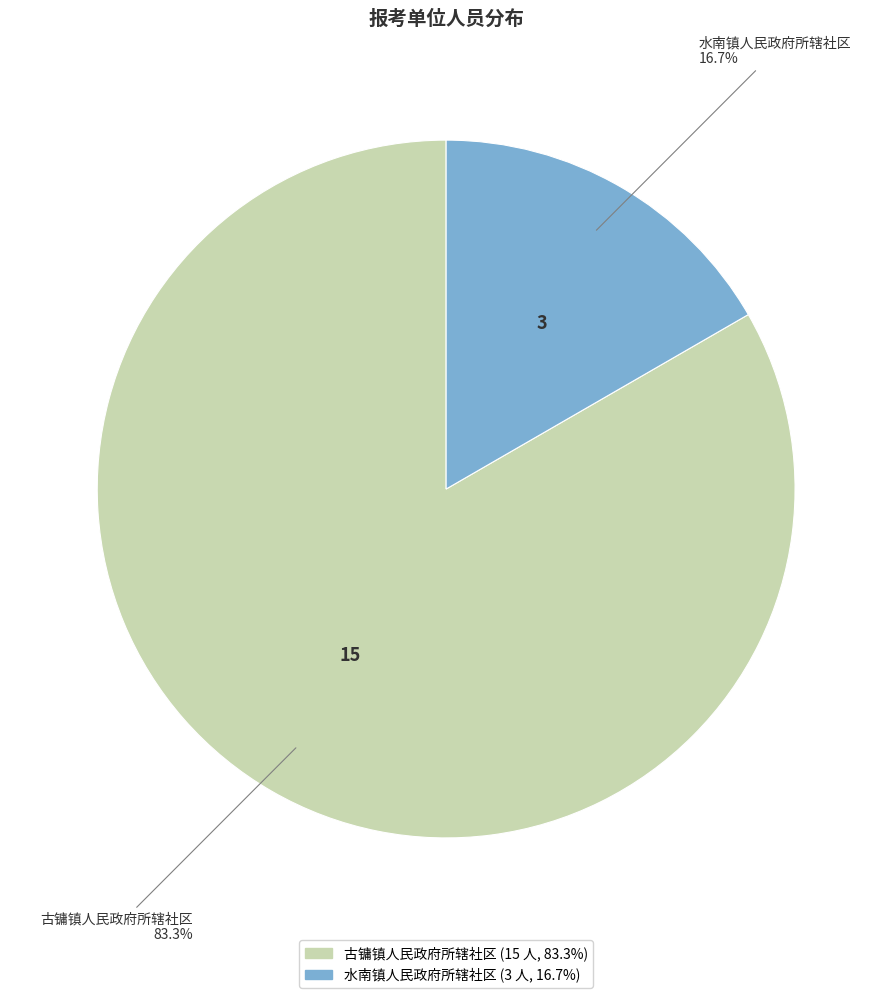

To the nearest percent, what is the average slice percentage?

50%